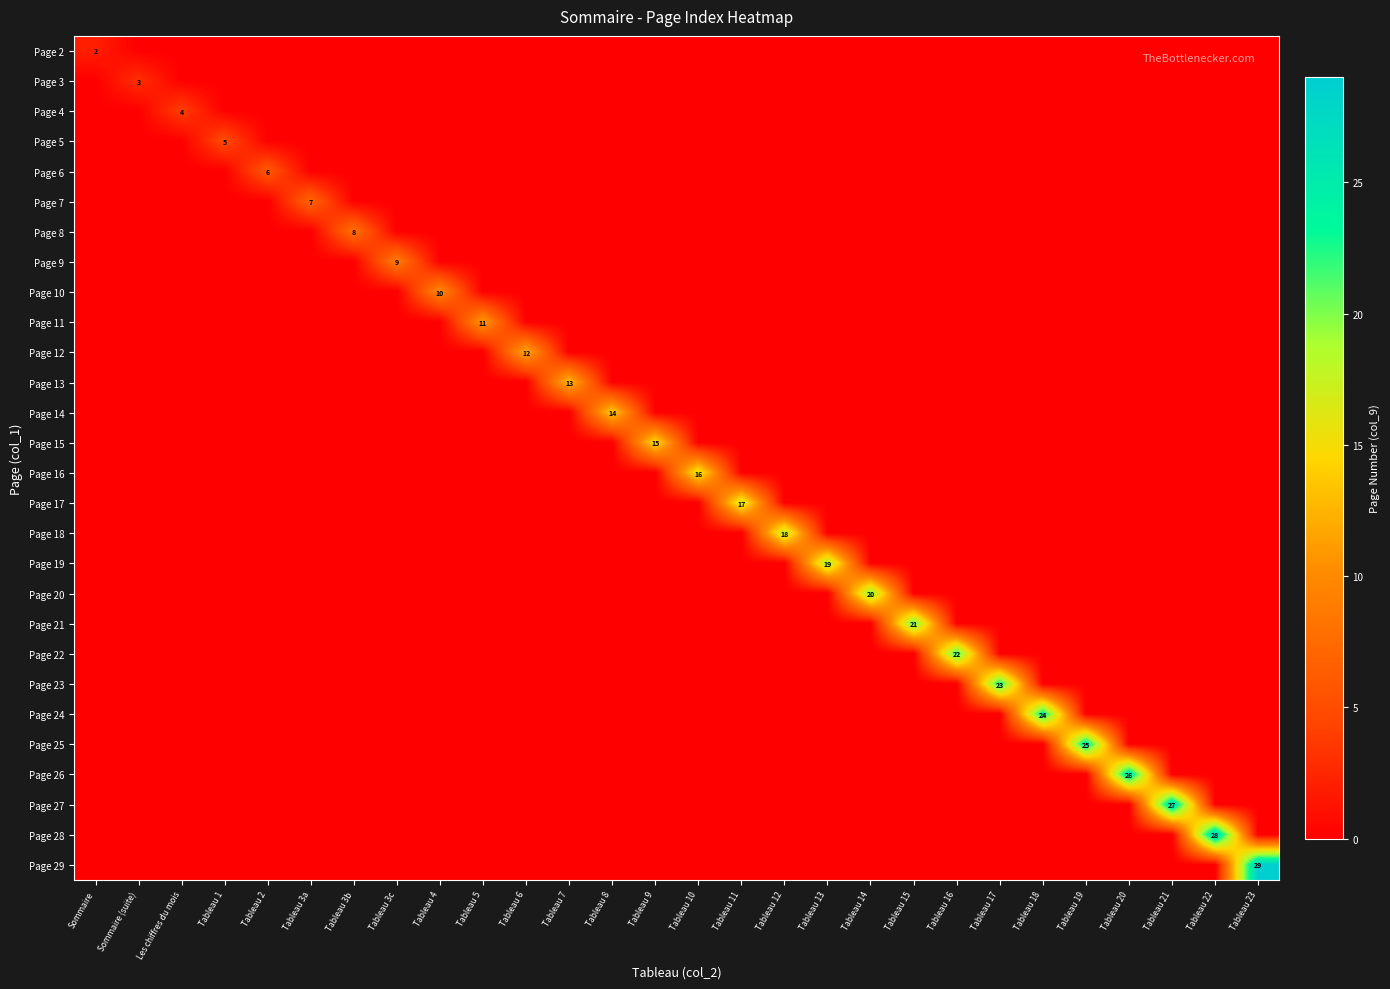

How many values in Page 28 are above zero?

1